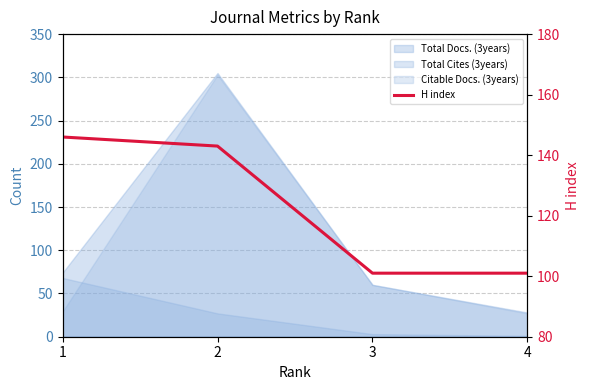

Approximately how many times larger is the value at 3 compared to 1?

0.7